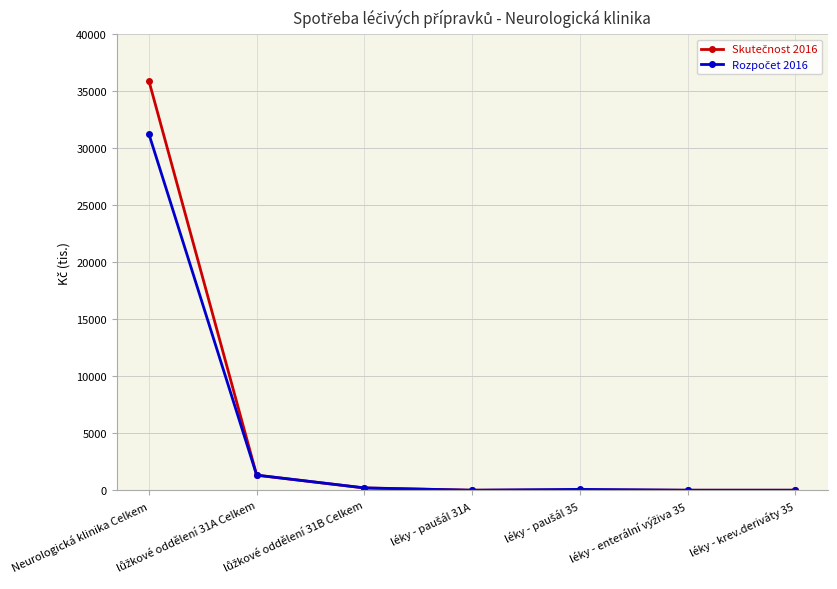

Does the chart have visible grid lines?

Yes